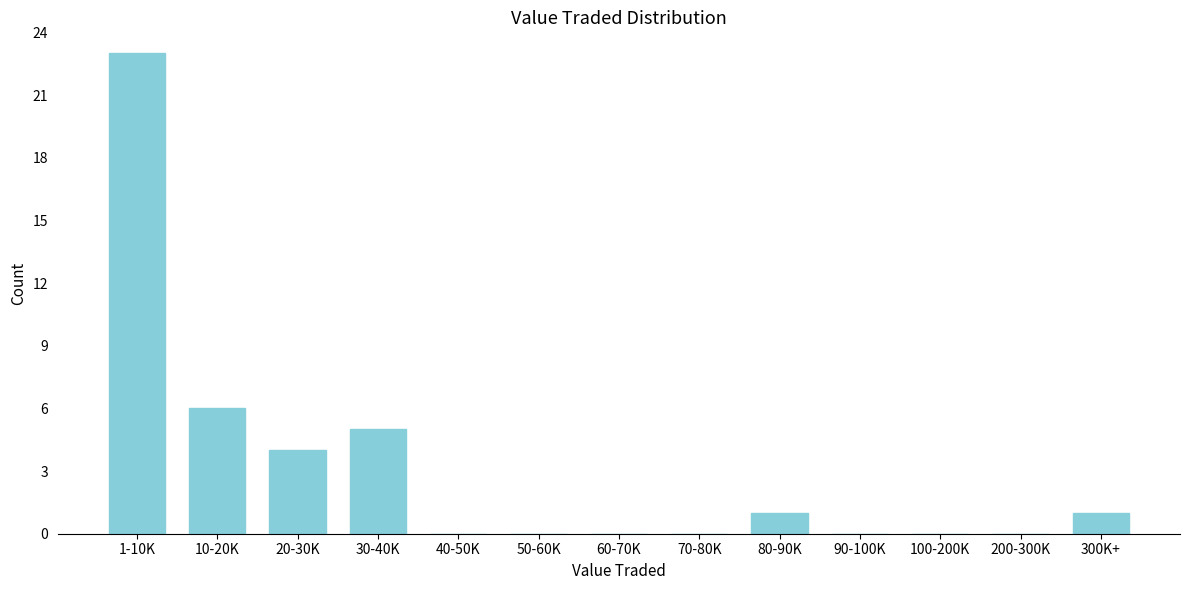

Reading left to right, transcribe all the data shown in this chart.

1-10K=23	10-20K=6	20-30K=4	30-40K=5	40-50K=0	50-60K=0	60-70K=0	70-80K=0	80-90K=1	90-100K=0	100-200K=0	200-300K=0	300K+=1